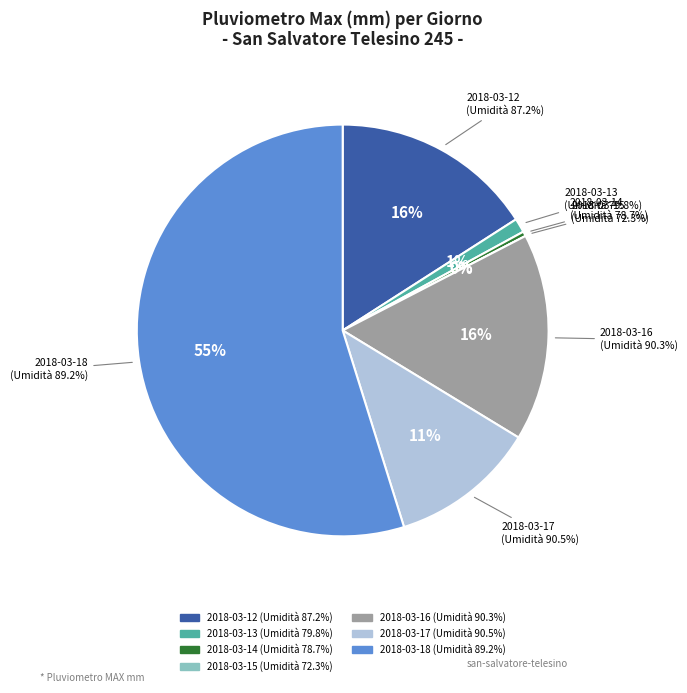

To the nearest percent, what is the combined percentage of 87.2 and 89.2?

71%